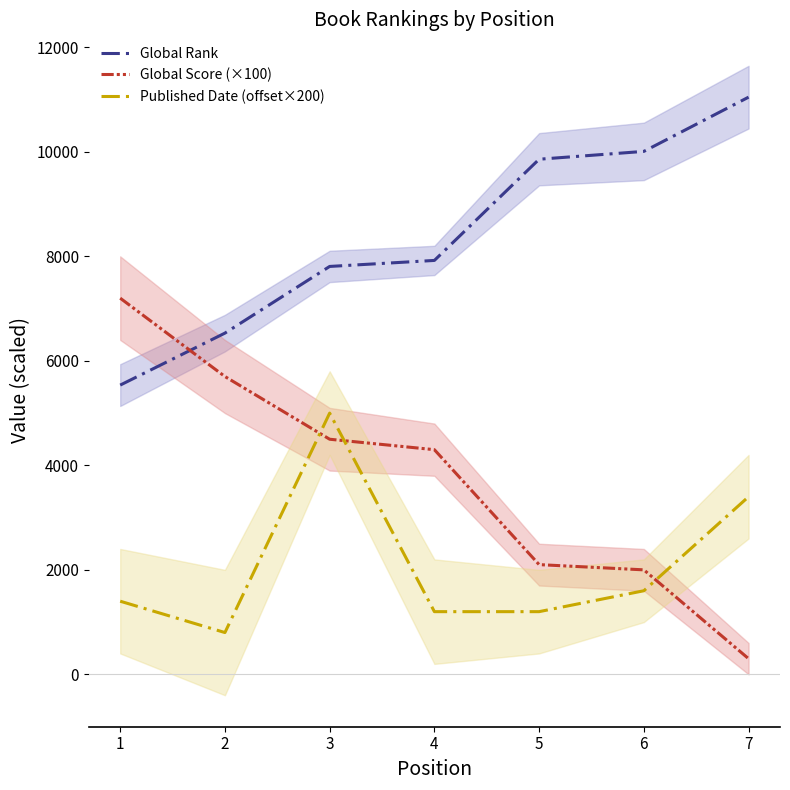

What is the minimum value shown in the chart?

300